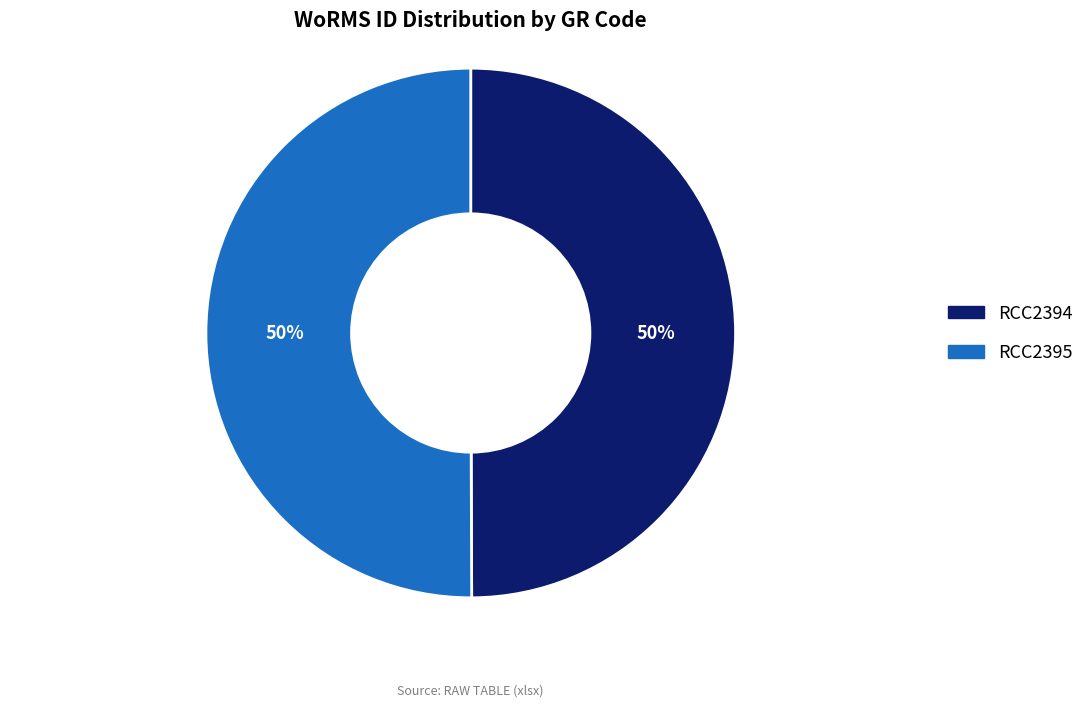

Is the sum of RCC2394 and RCC2395 greater than half?

Yes